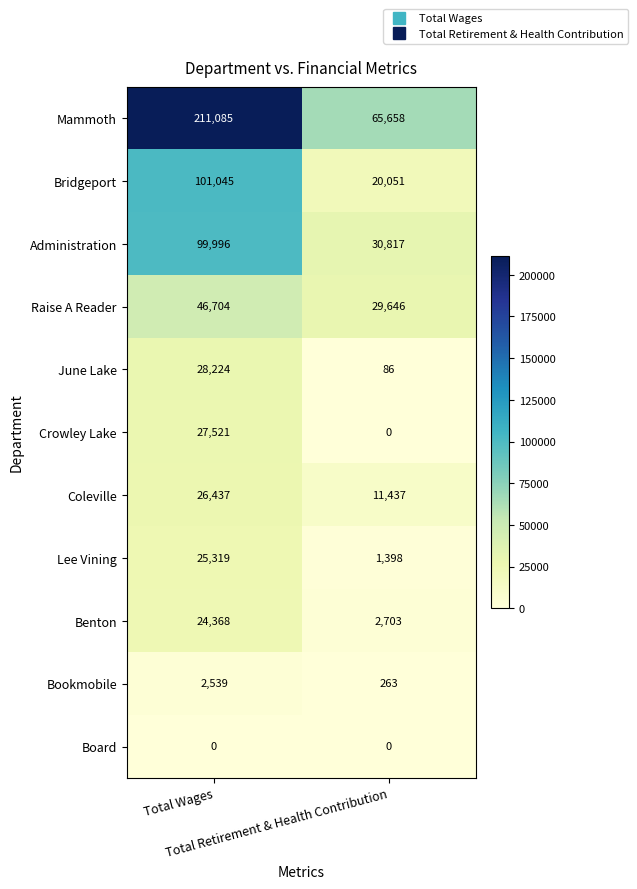

List the series in order of their peak value, lowest first.

Board, Bookmobile, Benton, Lee Vining, Coleville, Crowley Lake, June Lake, Raise A Reader, Administration, Bridgeport, Mammoth